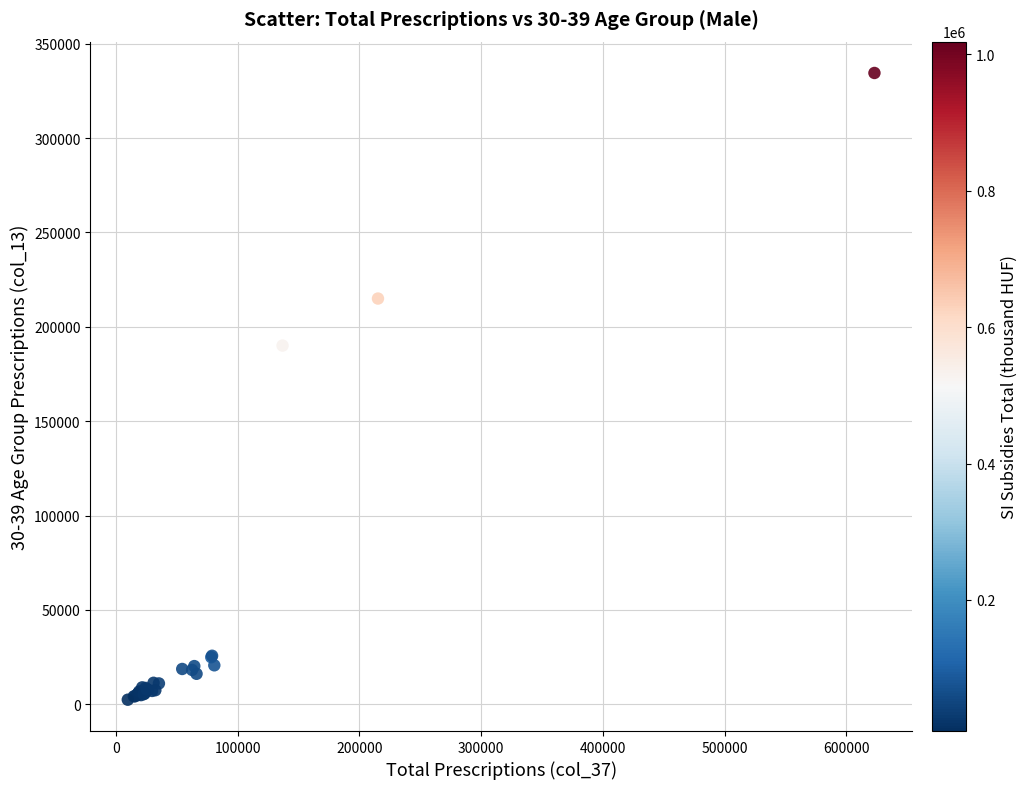

What Y value in the scatter plot is closest to 168440?

190034.0